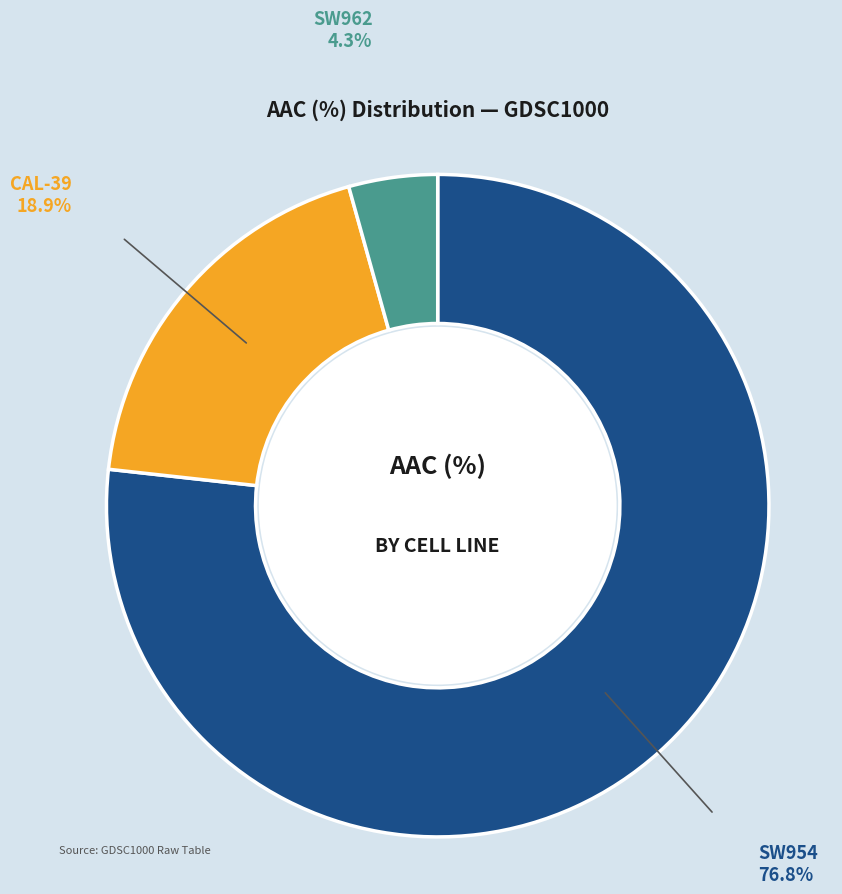

Between SW962 and CAL-39, which is larger?

CAL-39